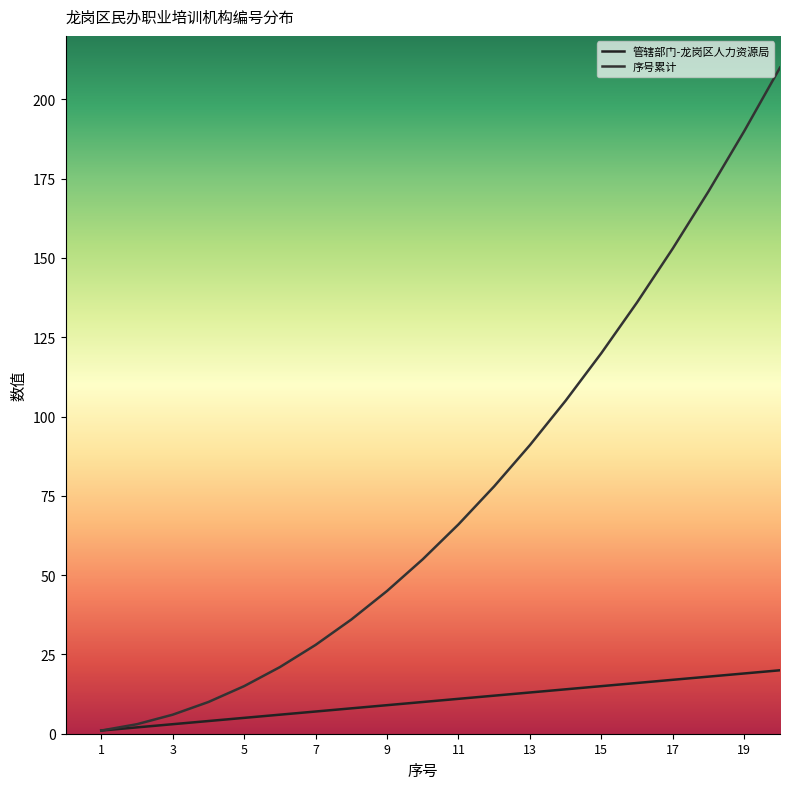

What is the difference between the maximum and minimum values in the 管辖部门-龙岗区人力资源局 series?

19